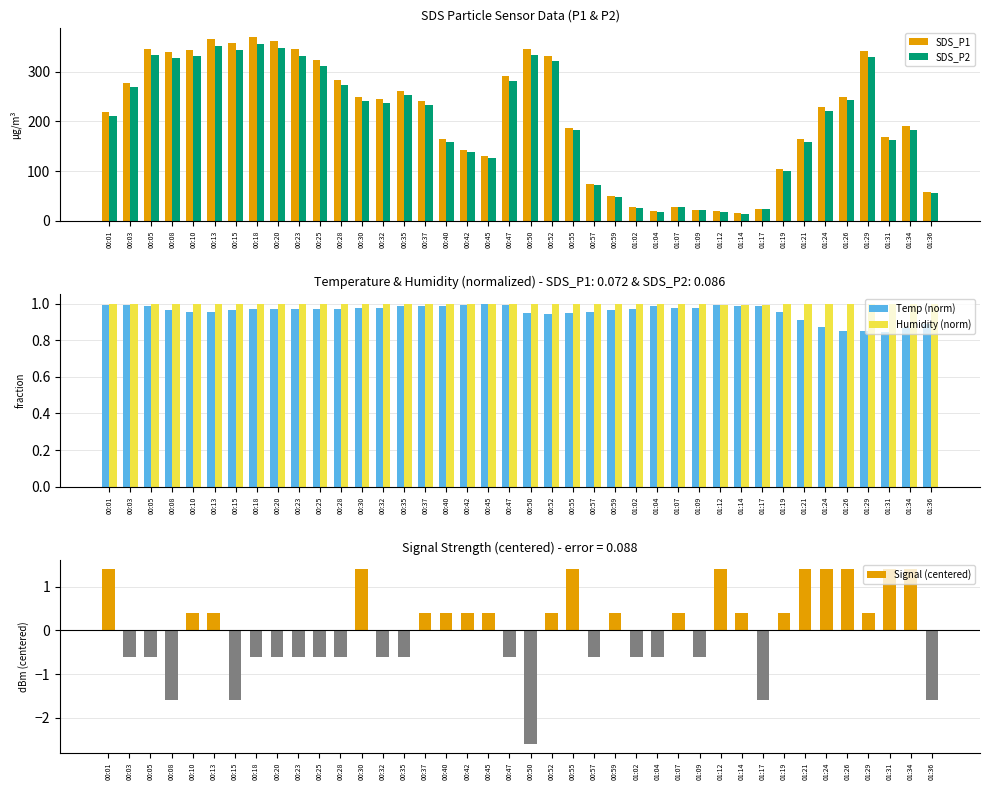

Which series has the largest total across all categories?

SDS_P1